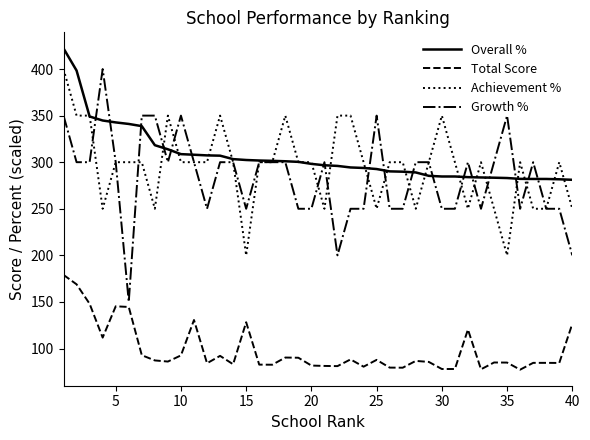

True or false: Total Score and Overall % cross at least once.

False